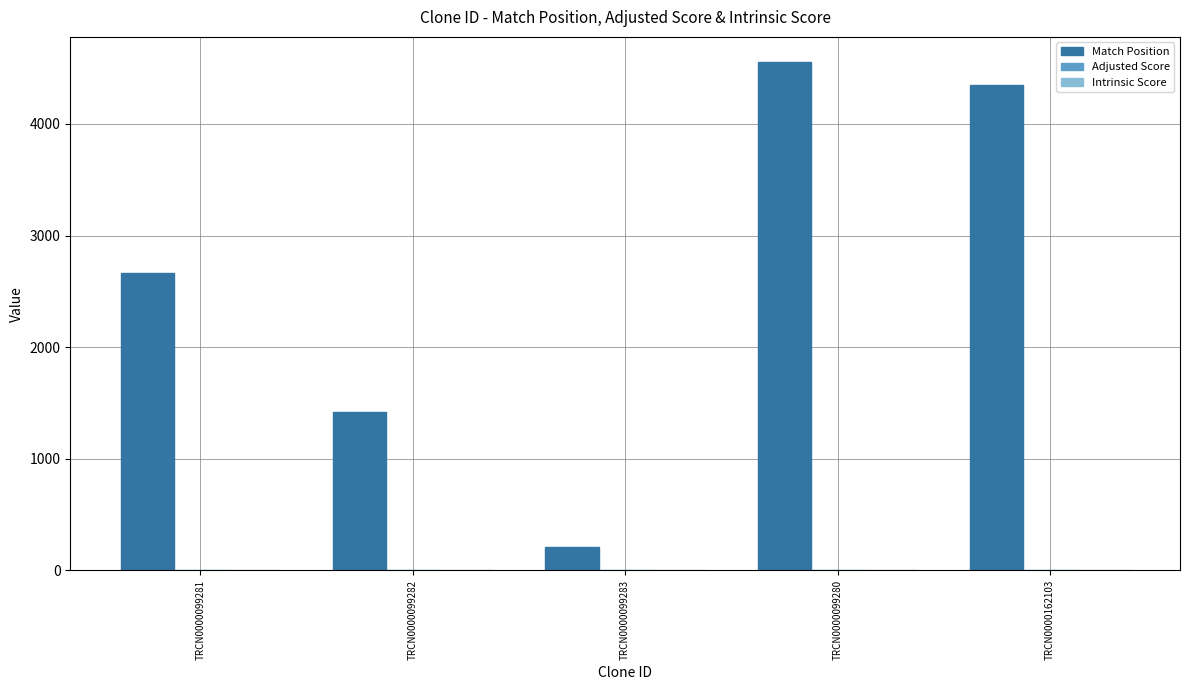

How many groups of bars are there?

5